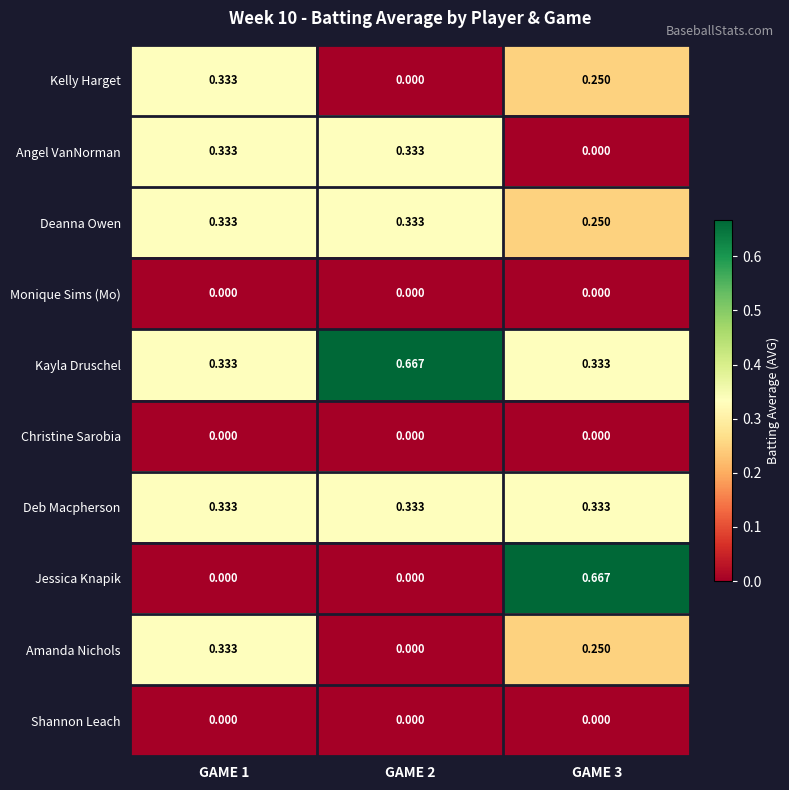

Is the value of Kayla Druschel at GAME 3 greater than the value of Kelly Harget at GAME 3?

Yes